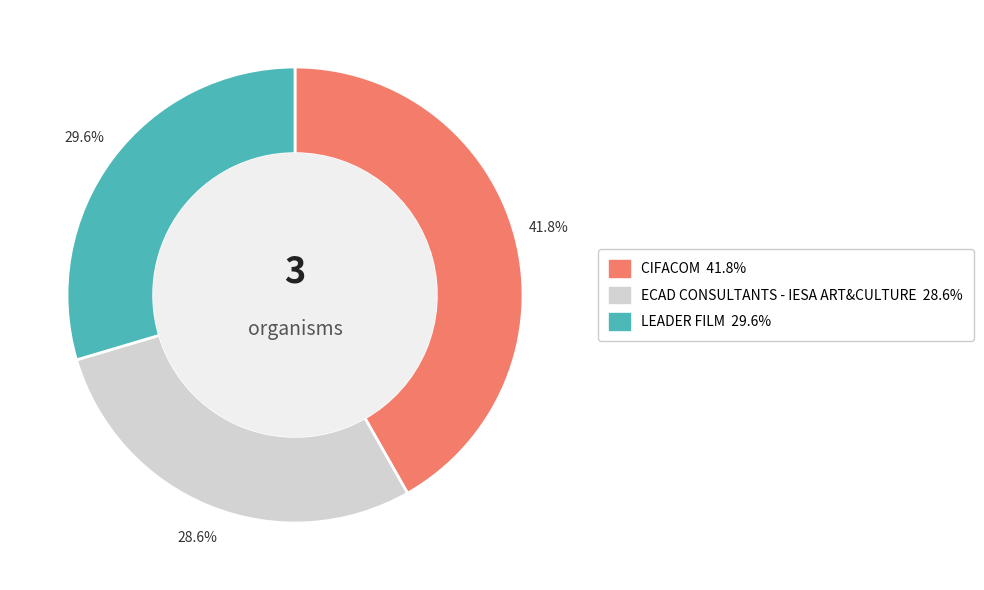

Which category has the biggest portion of the pie?

CIFACOM